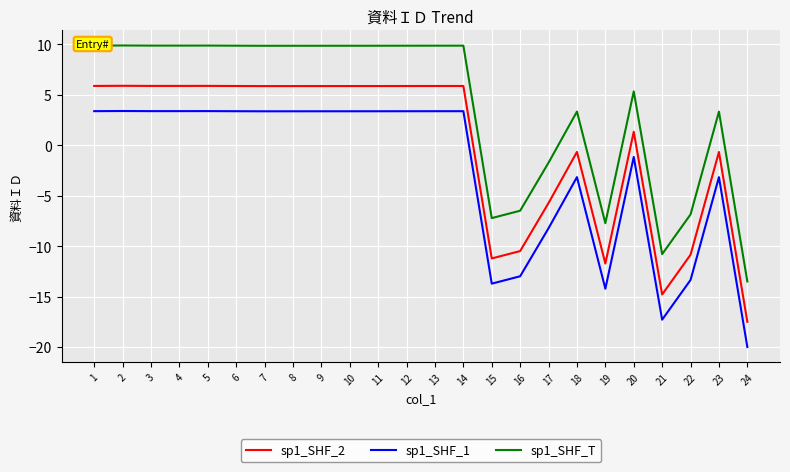

Where is sp1_SHF_2 nearest to the value -5?

17